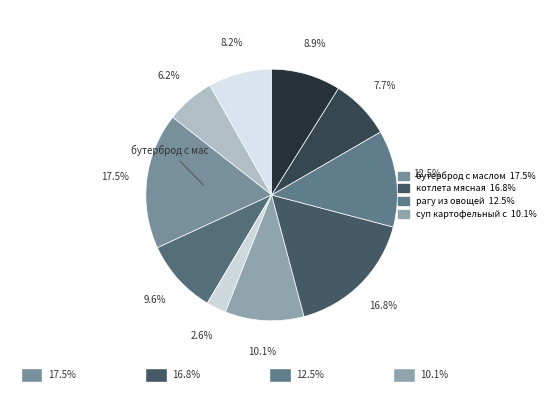

What is the largest slice in the pie chart?

бутерброд с маслом